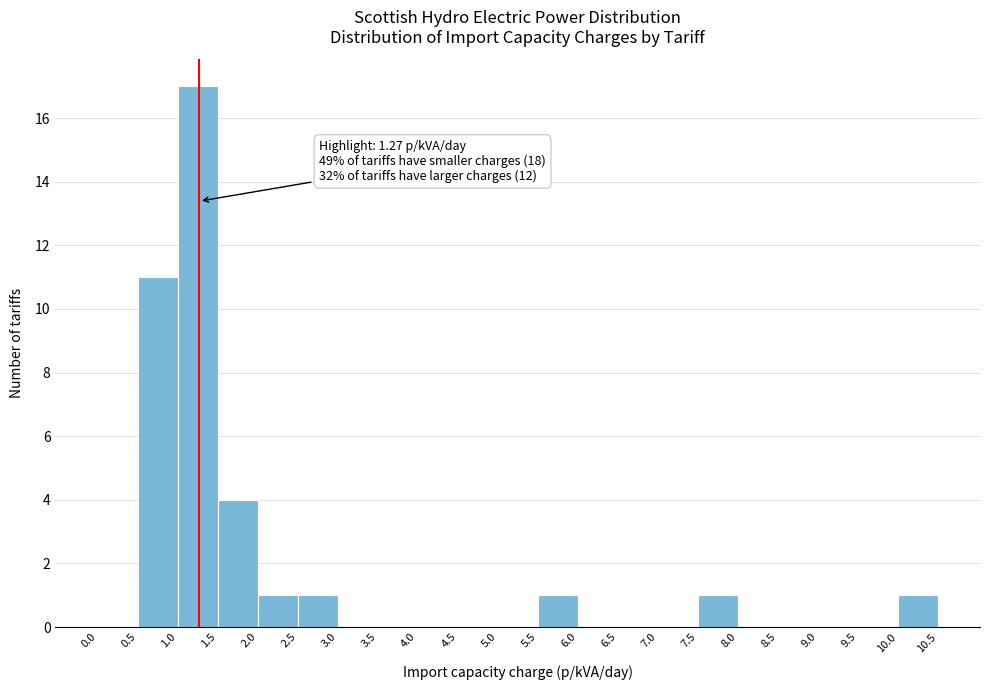

Which range on the x-axis has the tallest bar?

1.0 to 1.5